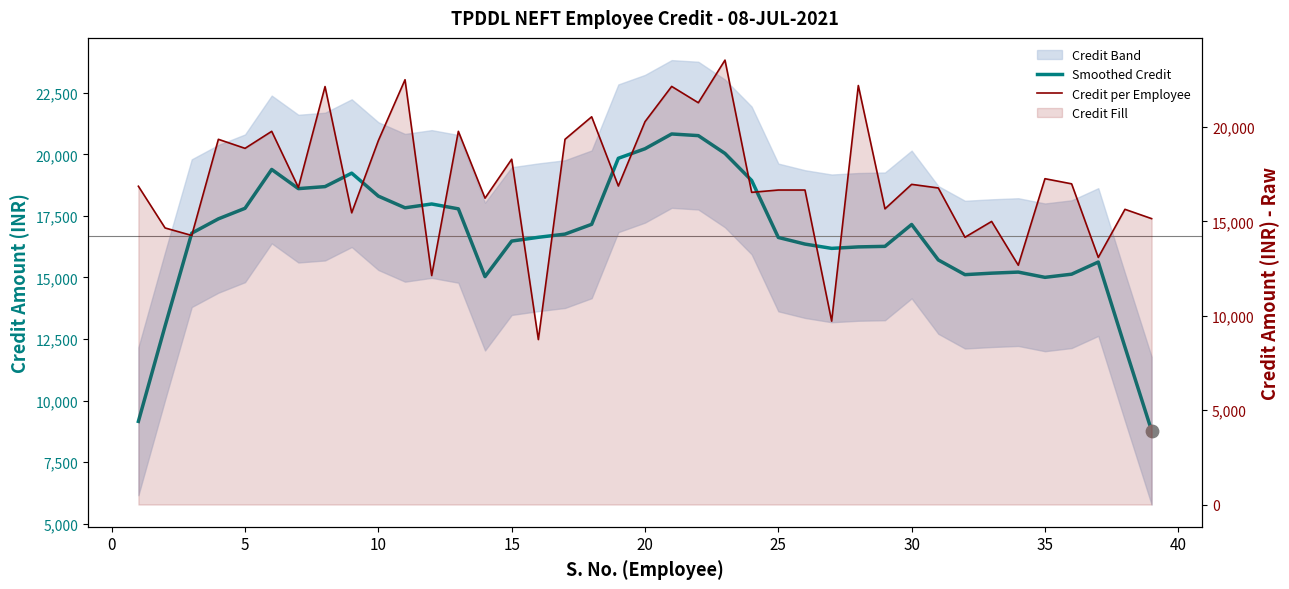

Which series contains the lowest Y value?

Credit per Employee